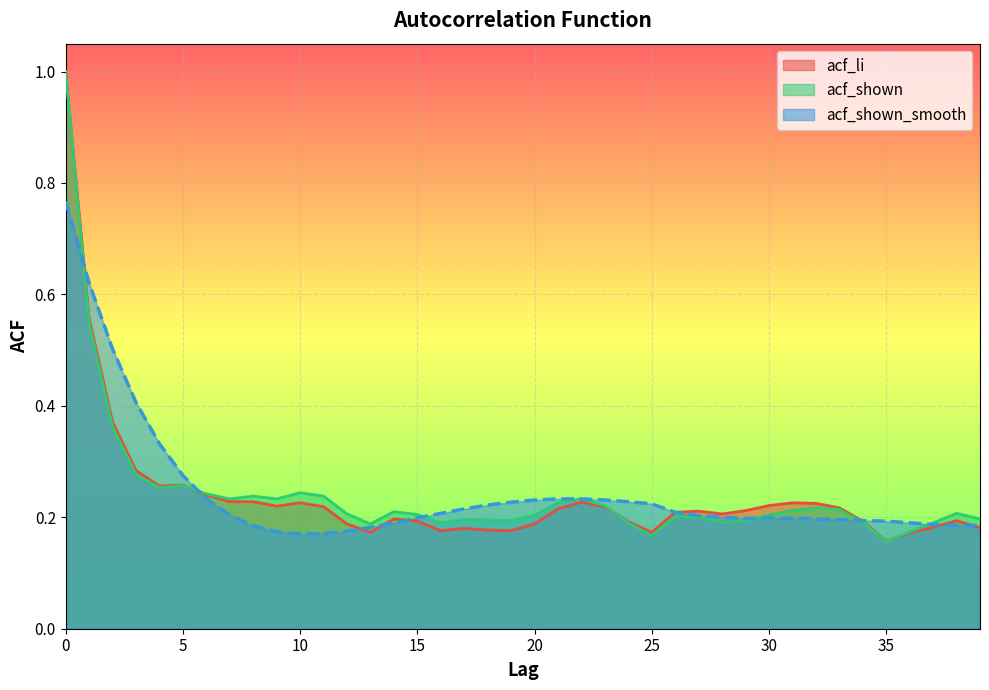

Which series changed the most between 4 and 37?

acf_shown_smooth